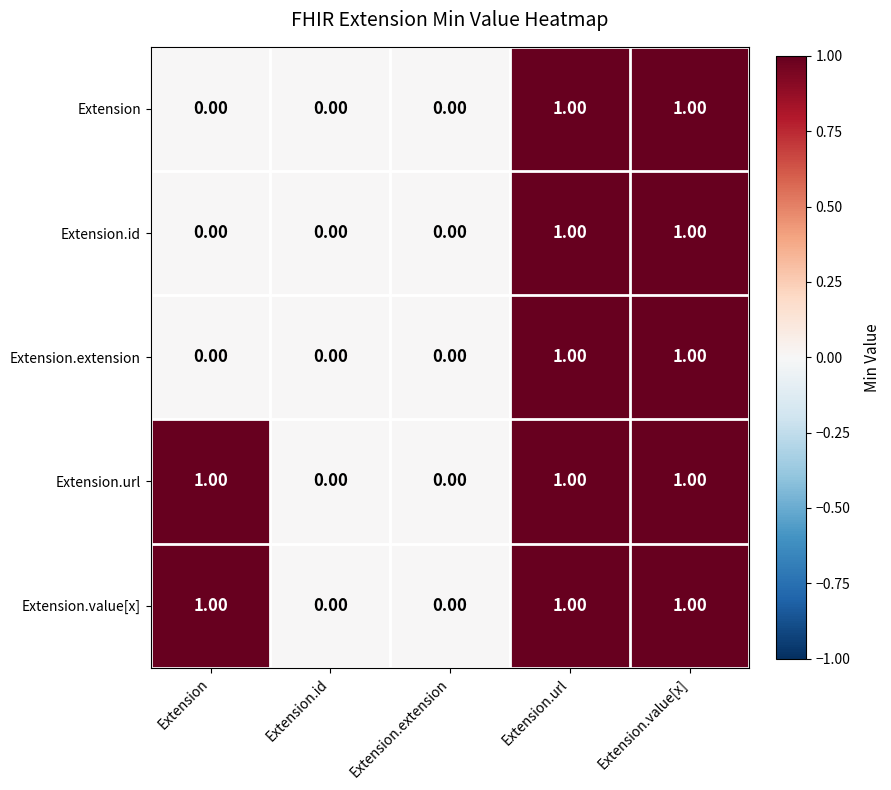

What is the total value across all series at Extension.url?

5